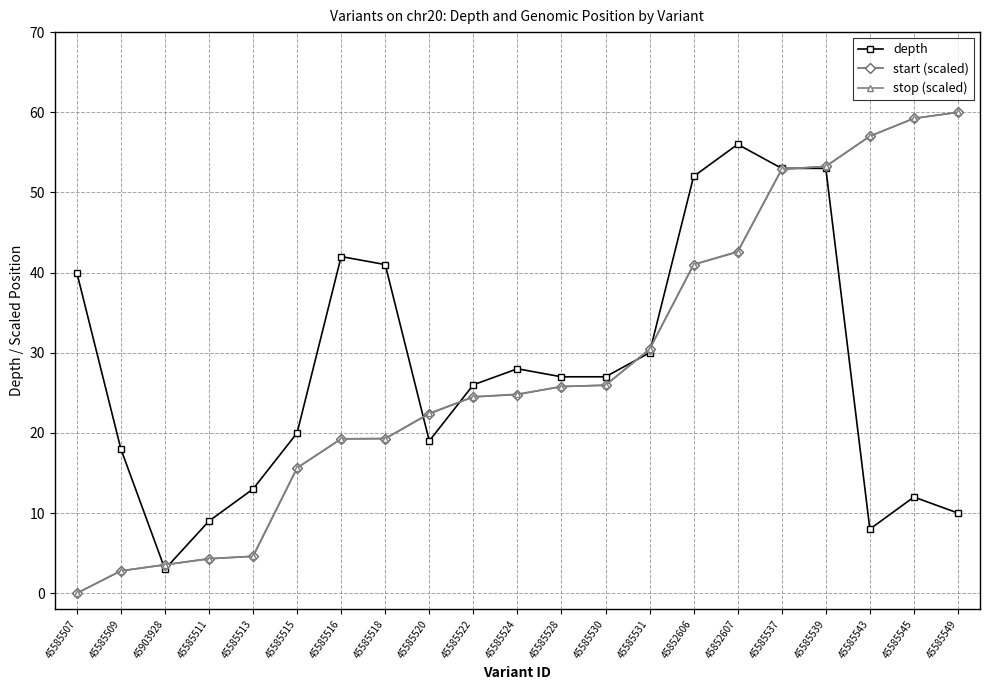

What is the maximum value shown in the chart?

60.0